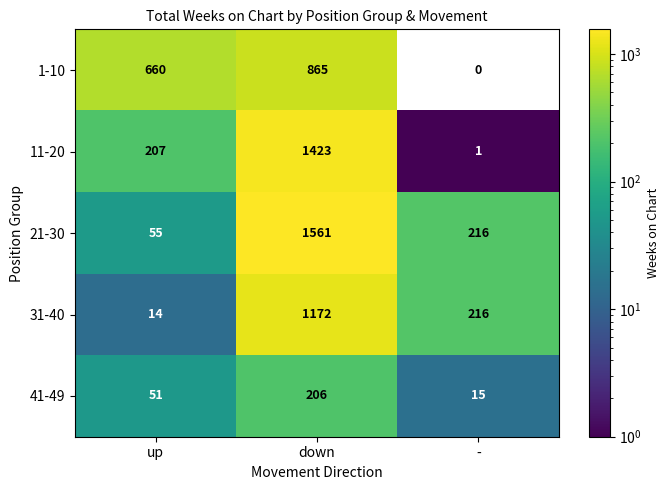

At which category does the chart reach its minimum across all series?

-